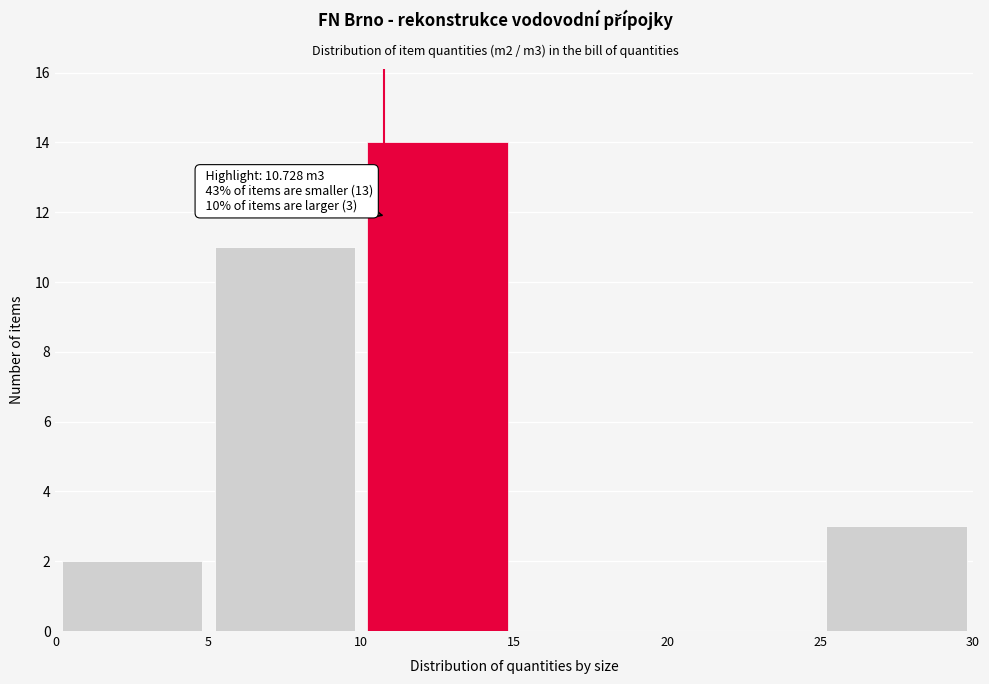

Over which range of the x-axis is the bar tallest?

10 to 15